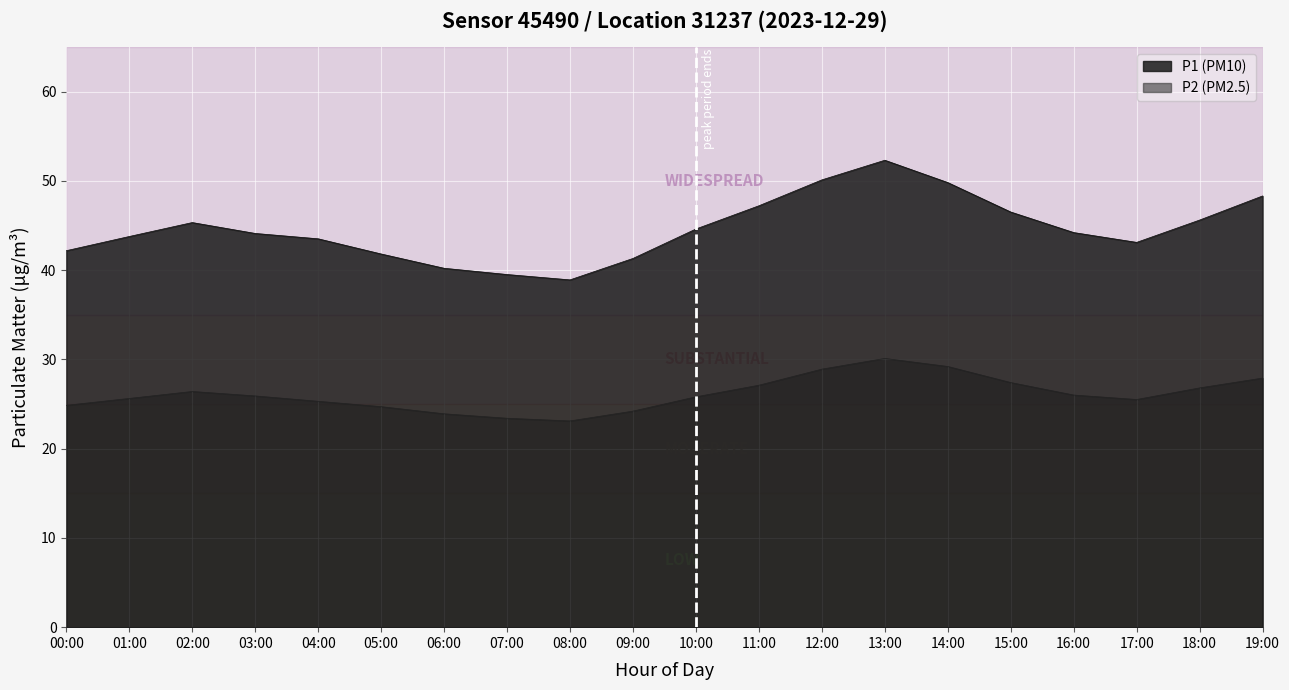

What is the difference between the P1 values at 08:00 and 02:00?

6.4